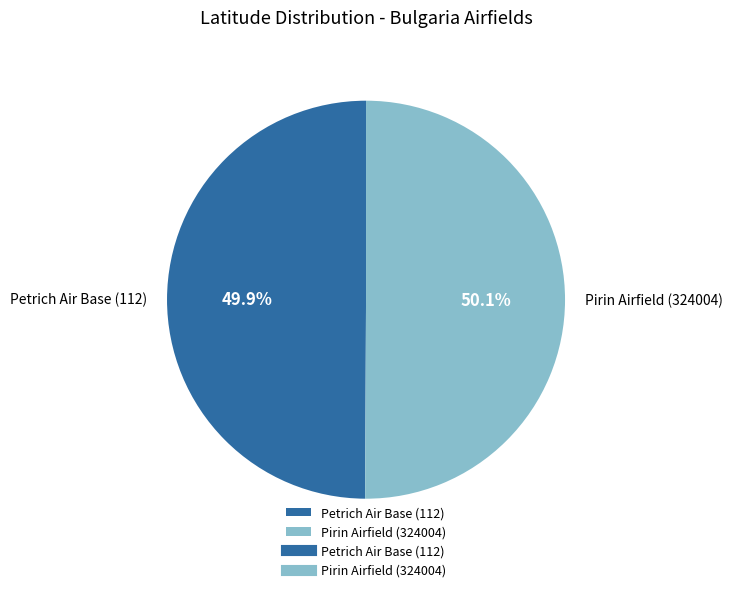

How many slices are in this pie chart?

2